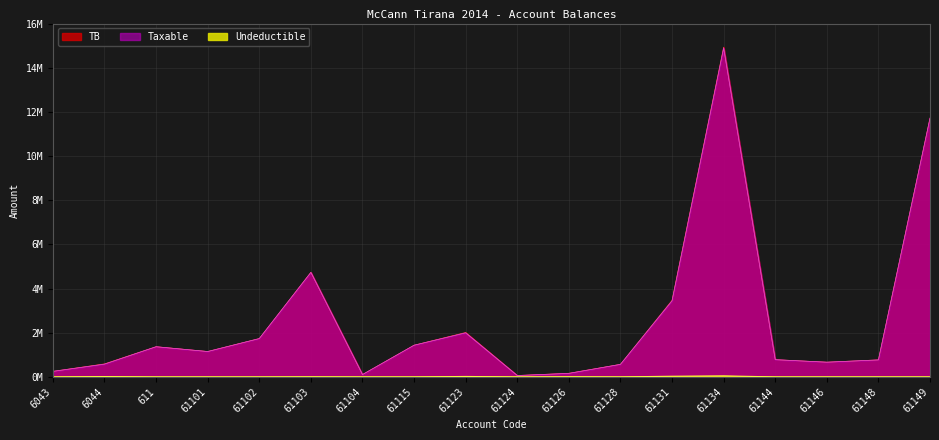

True or false: Taxable has a value of 443190.6 at 61146.

False